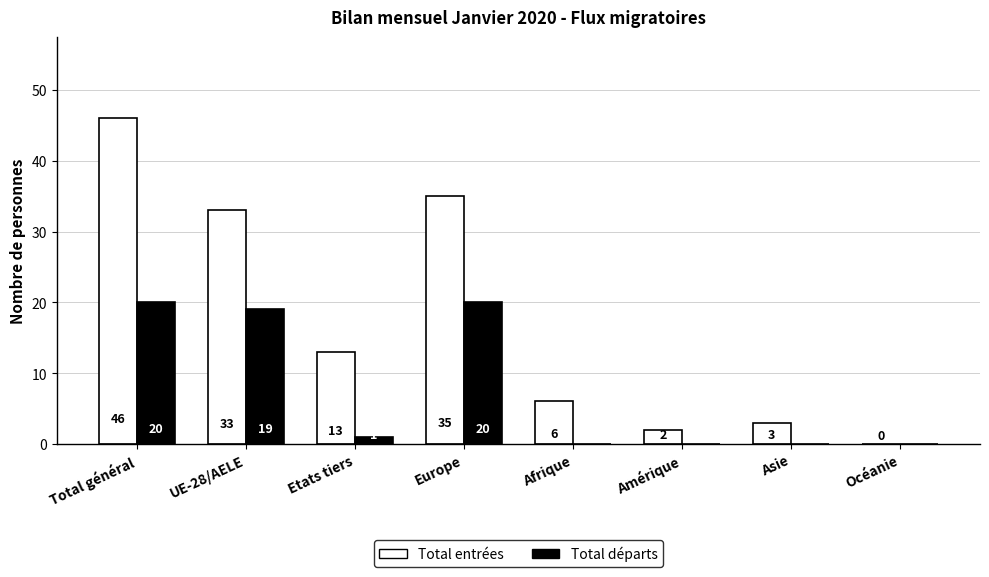

Are the bars horizontal?

No